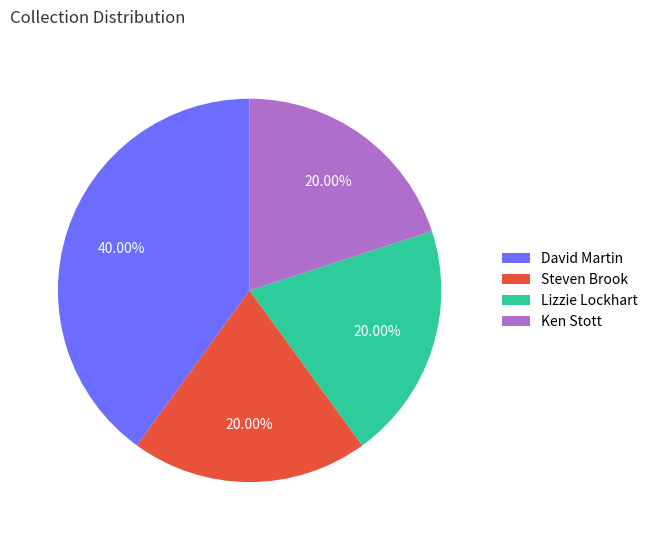

To the nearest percent, what is the combined percentage of Ken Stott and Steven Brook?

40%